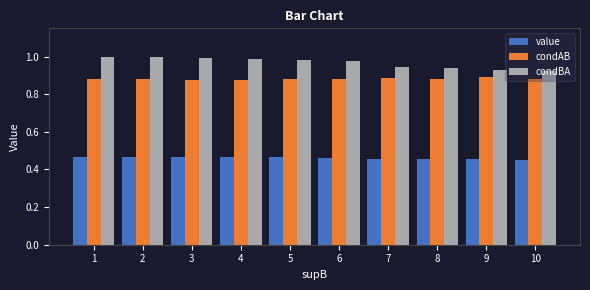

Is it true that condBA equals 0.3 at 1?

False